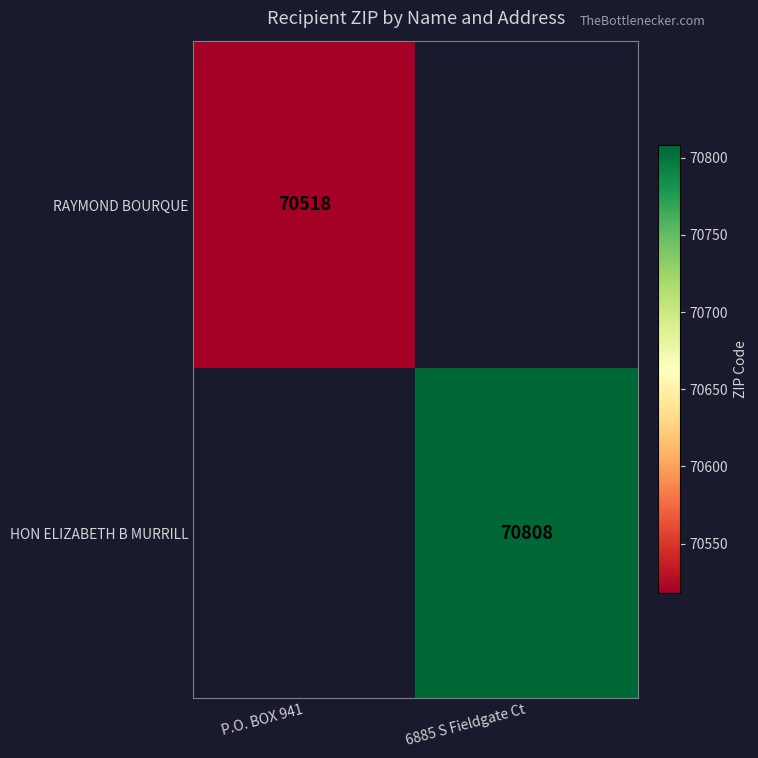

Is the value of HON ELIZABETH B MURRILL at 6885 S Fieldgate Ct greater than the value of RAYMOND BOURQUE at P.O. BOX 941?

Yes